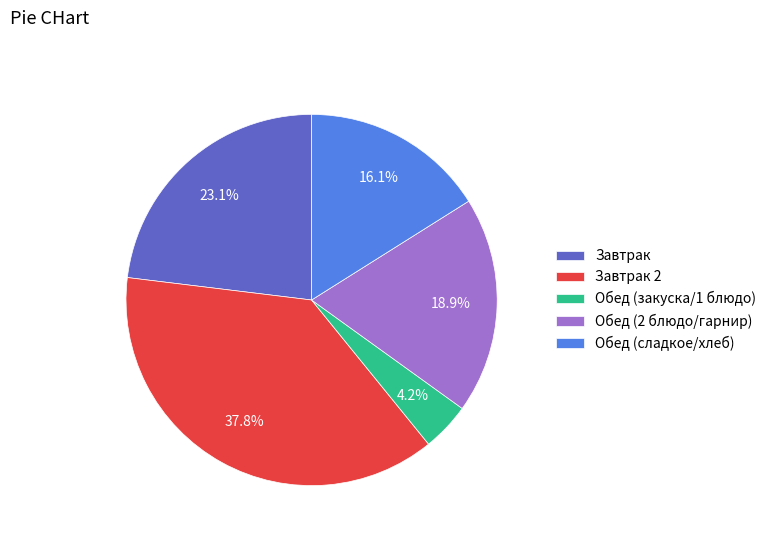

Is there a majority slice in this chart?

No